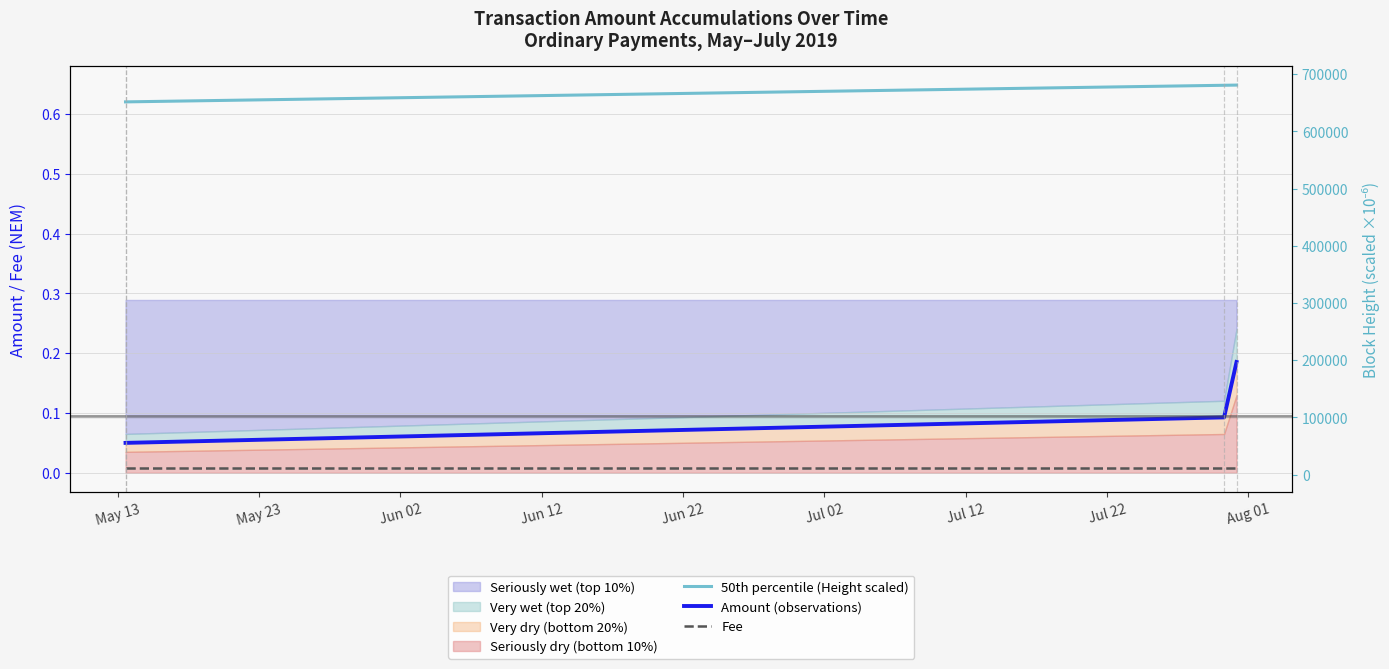

What is the average value of the Amount (observations) series?

0.1